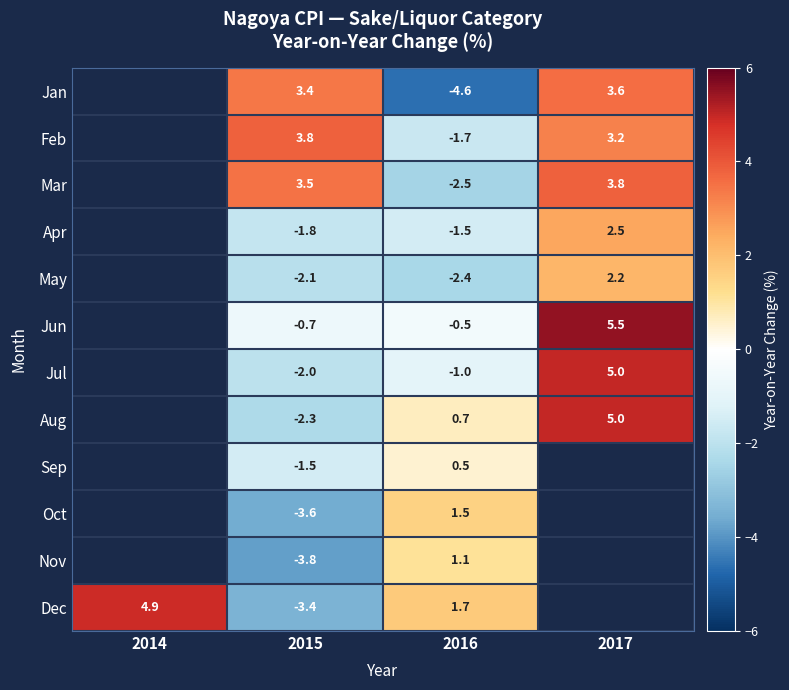

What is the difference between the Mar values at 2016 and 2017?

6.3